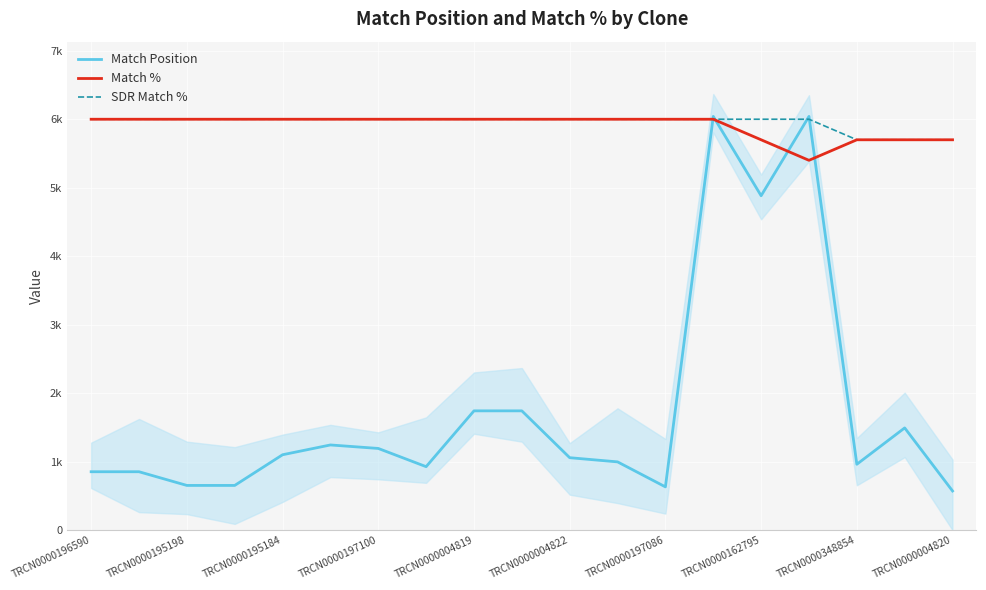

How many series are shown in this chart?

3